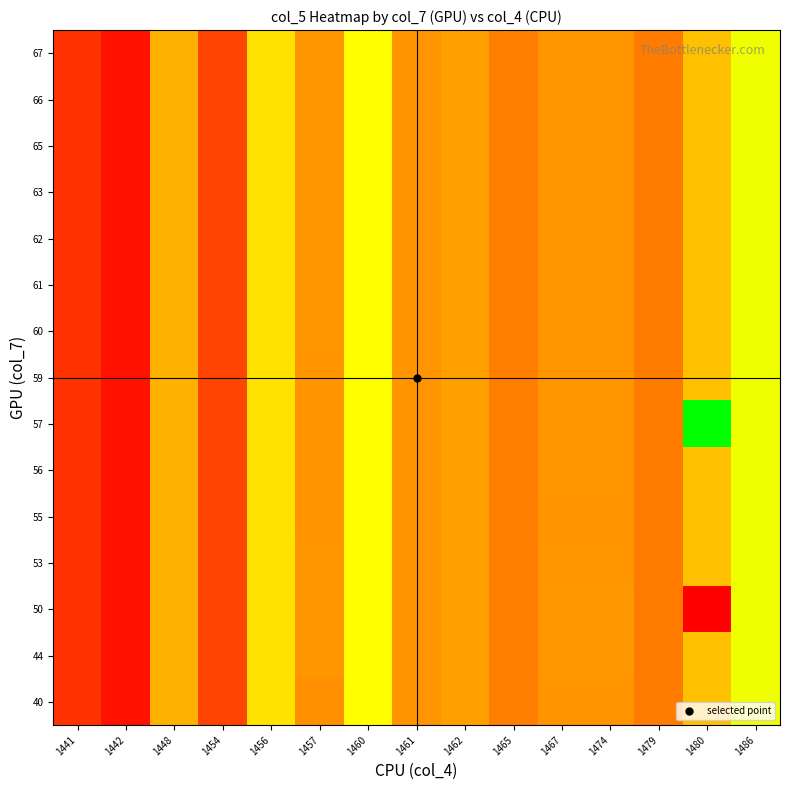

Rank the series at 1456 from lowest to highest value.

40, 44, 50, 53, 55, 56, 57, 59, 60, 61, 62, 63, 65, 66, 67